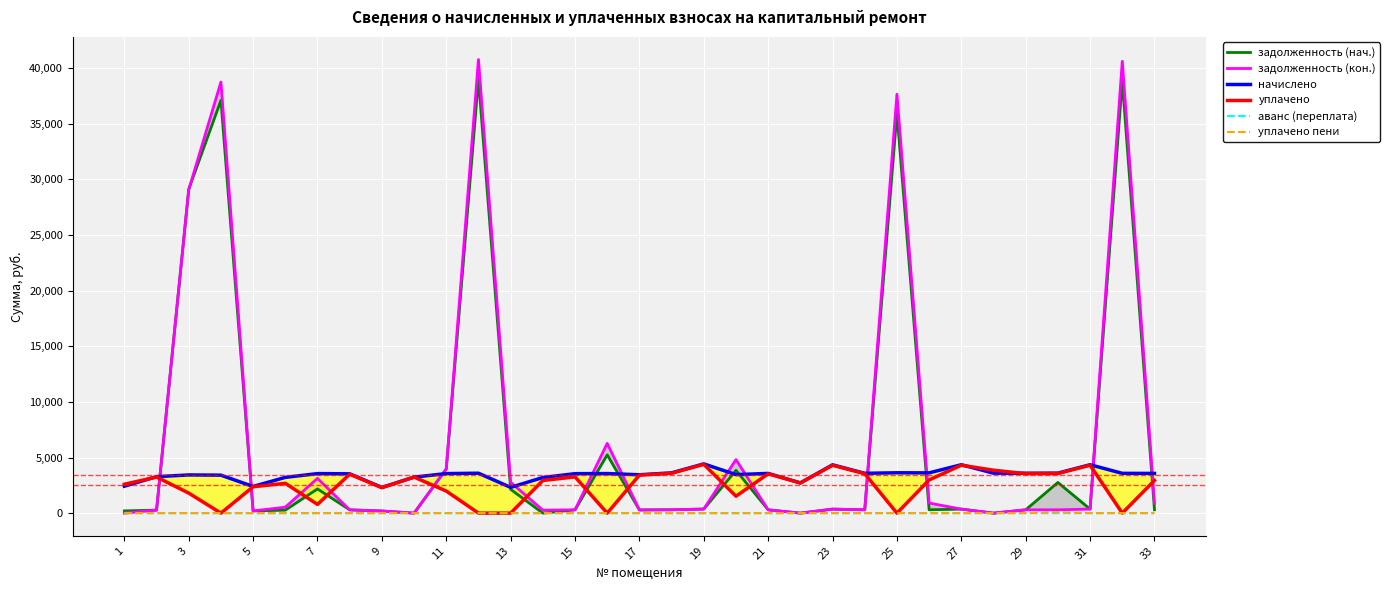

Which series has the largest total across all categories?

задолженность (кон.)